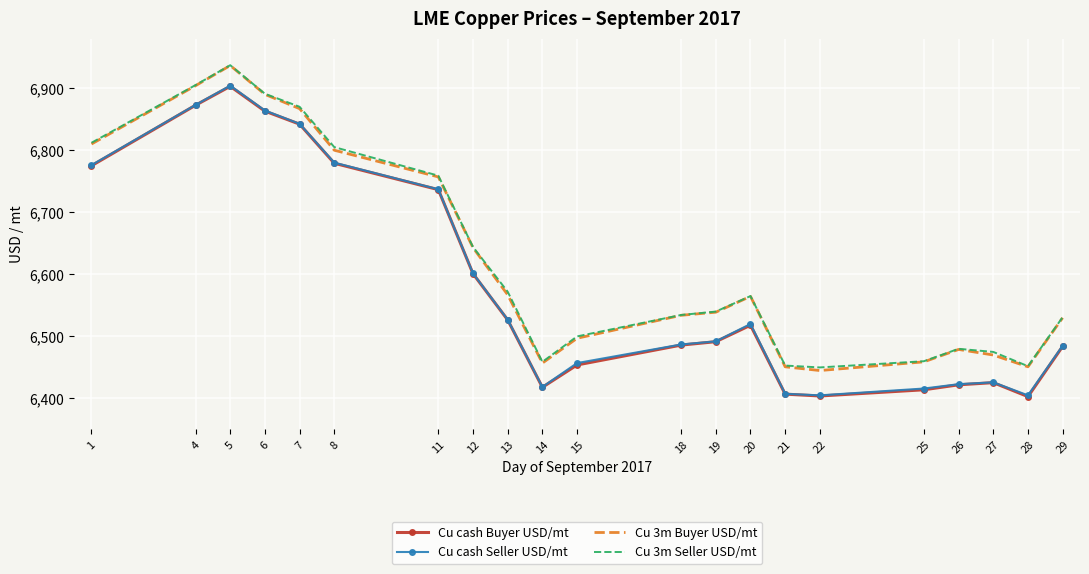

The Cu 3m Seller USD/mt series shows 2062.7 at 18. True or false?

False